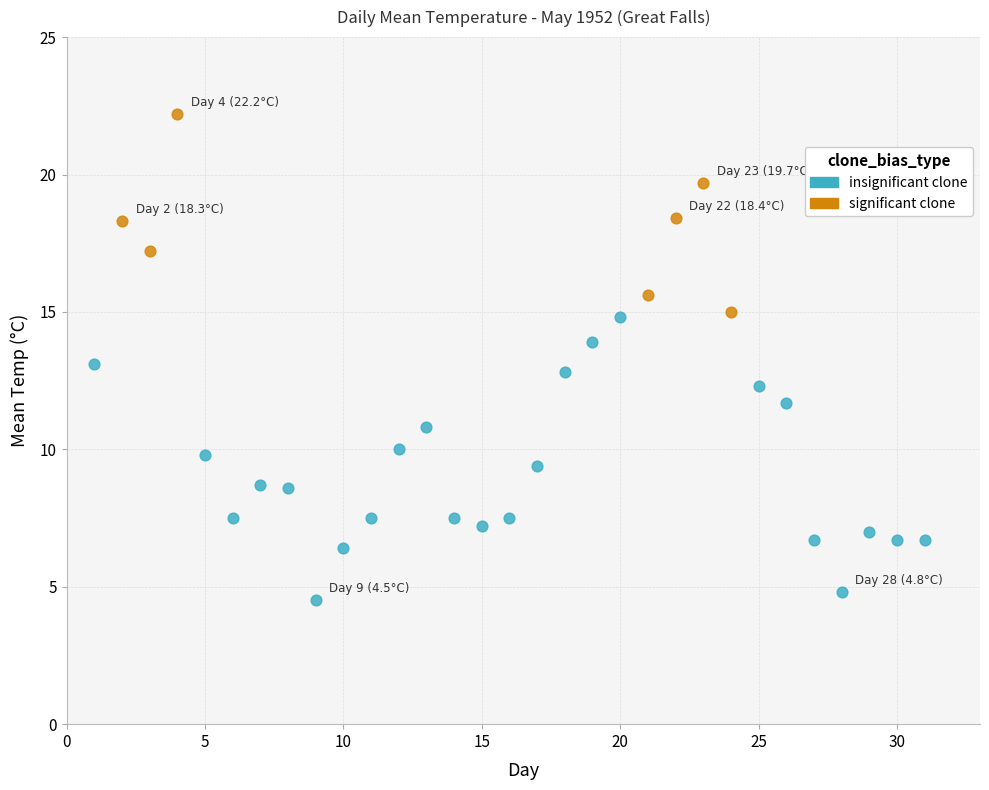

Which series reaches the minimum Y coordinate?

insignificant clone